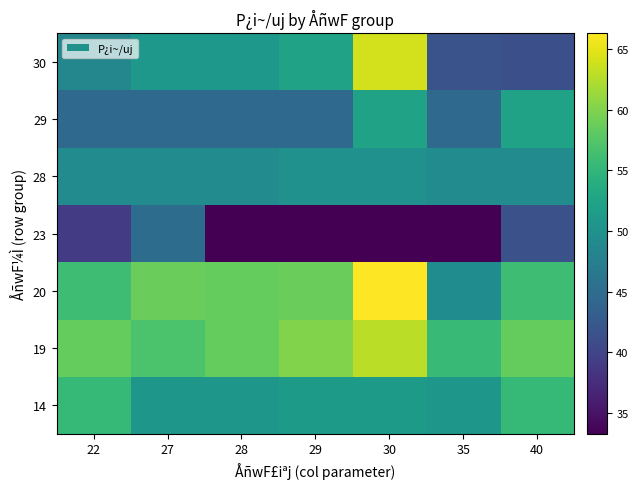

Between 29 and 28, which is larger?

29